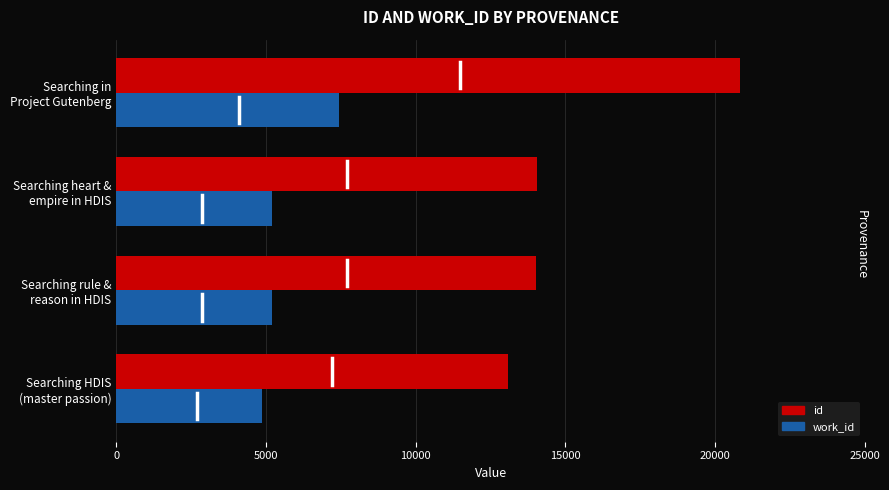

Which series has the largest range (max minus min)?

id